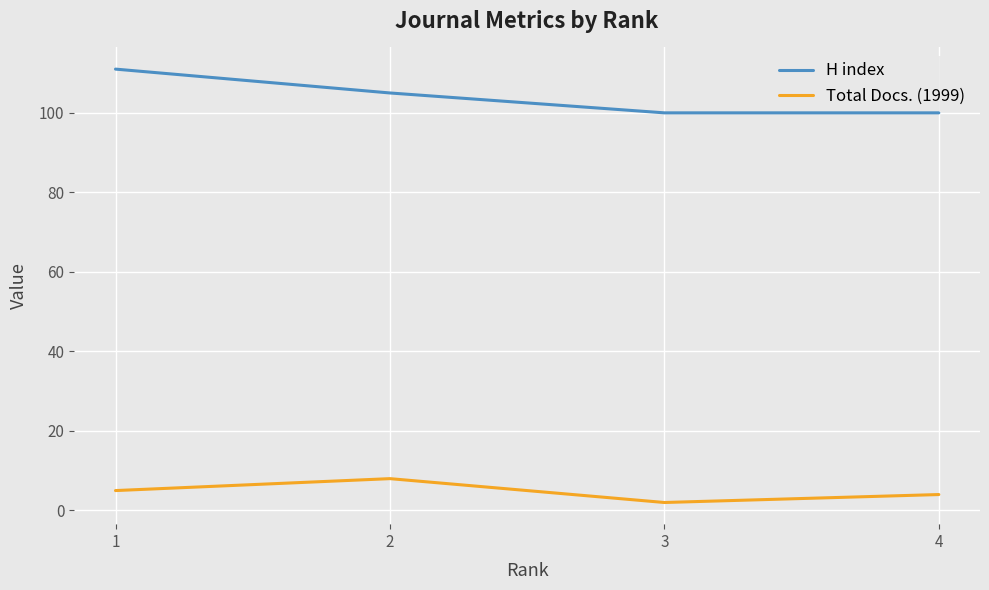

What are all the series names shown in the legend?

H index, Total Docs. (1999)